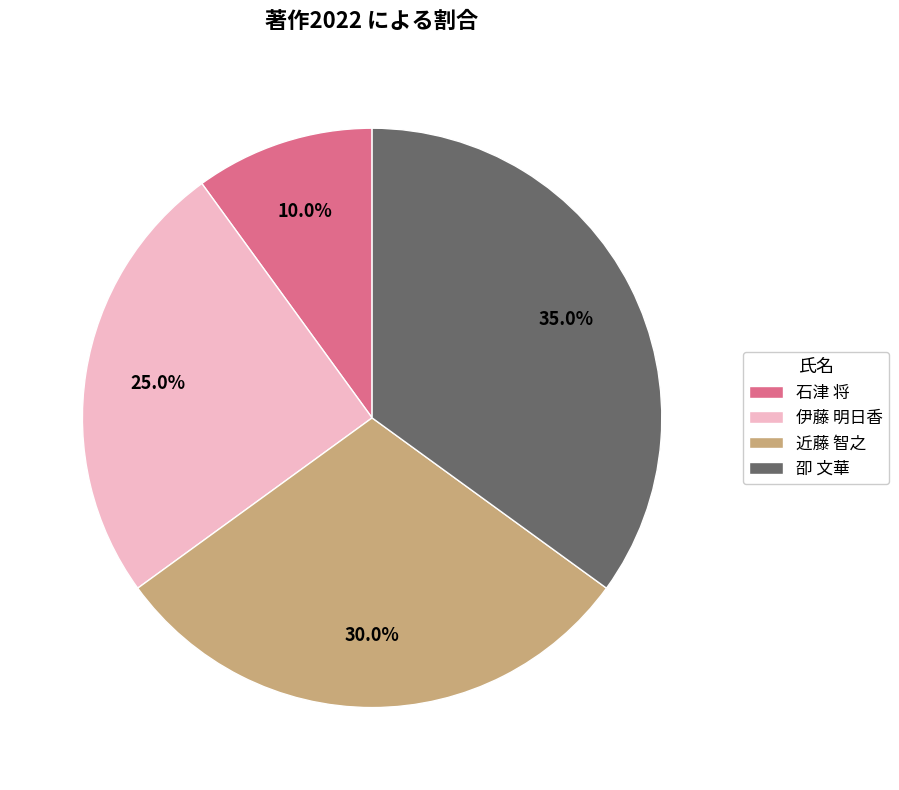

What is the ratio of the value at 石津 将 to the value at 近藤 智之?

0.3